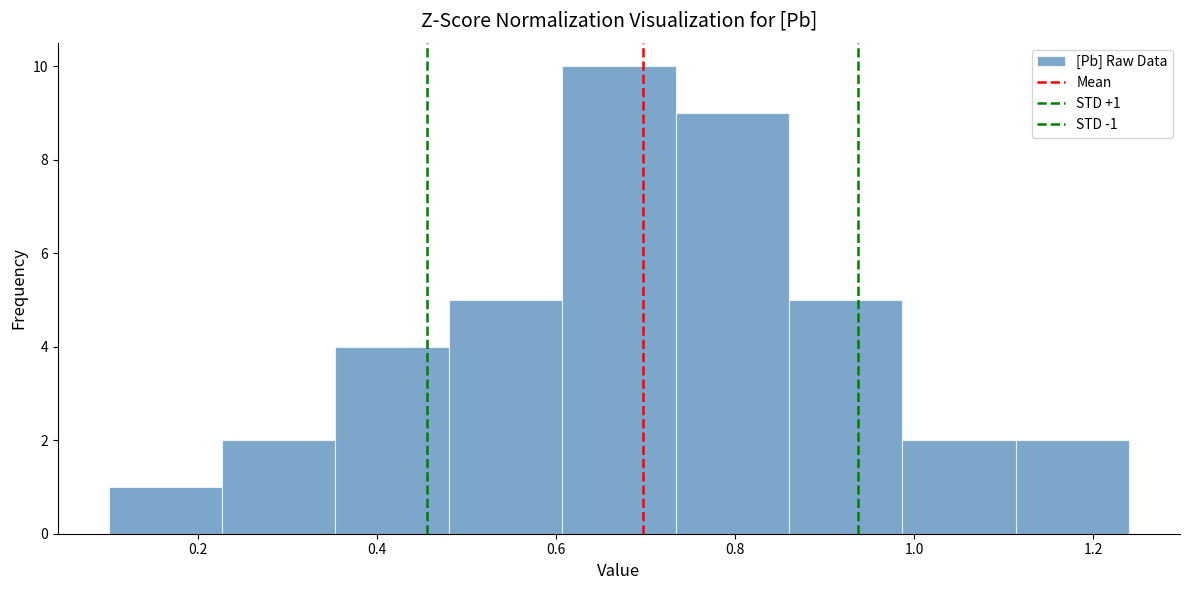

Over which range of the x-axis is the bar tallest?

0.60 to 0.74